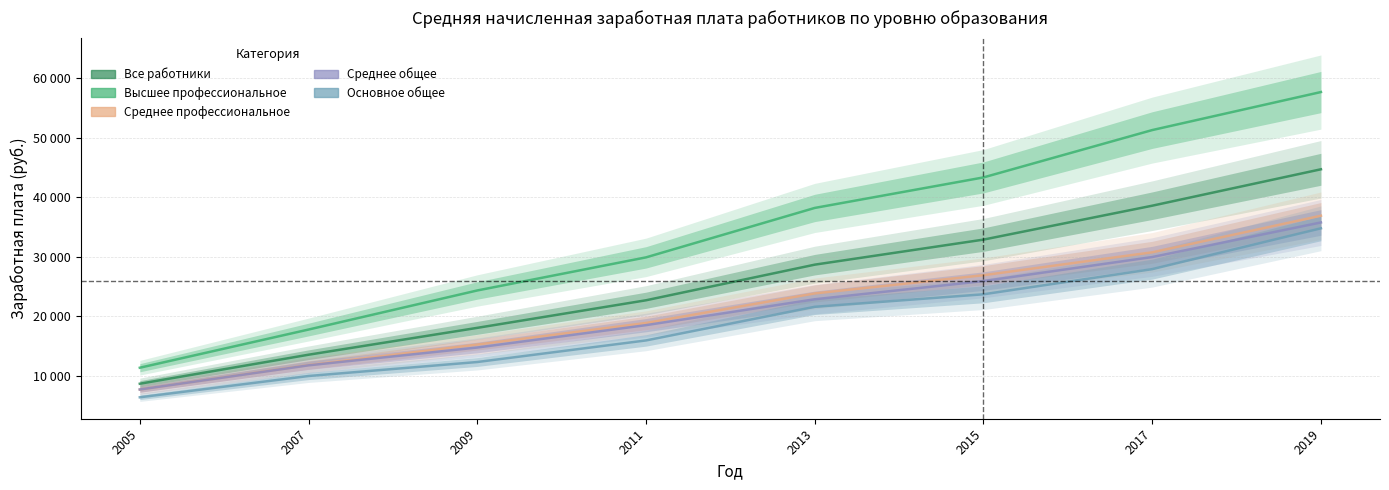

What is the average value of the Все работники series?

26002.1